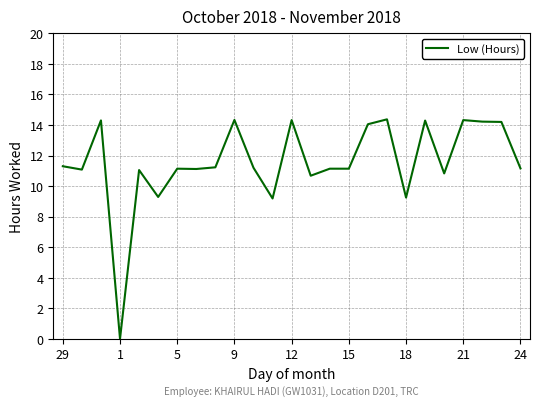

What is the difference between the maximum and minimum values?

14.4